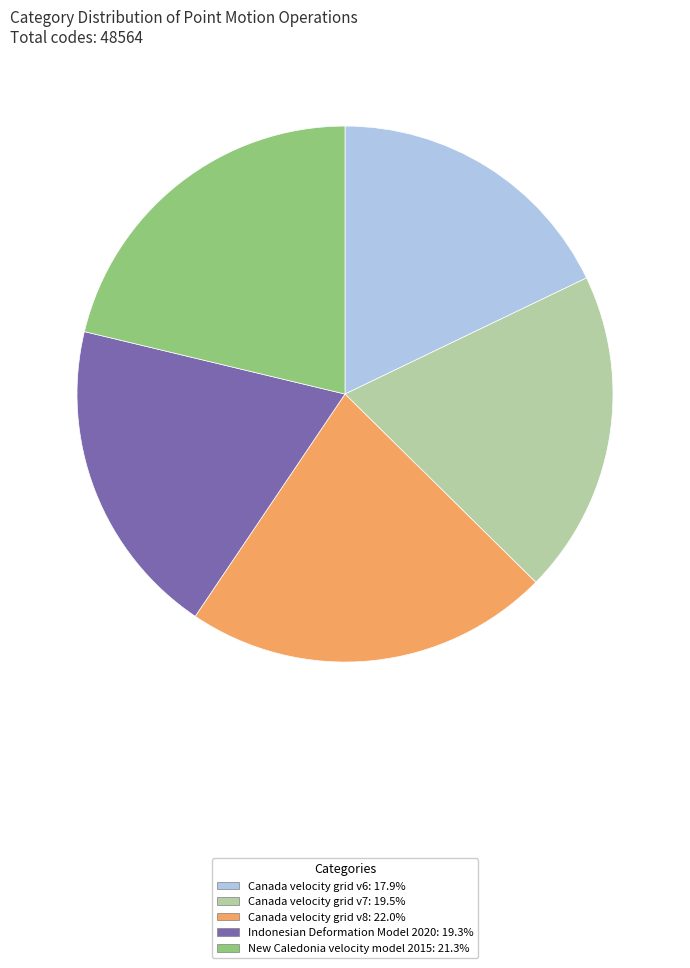

Approximately how many times larger is the value at Indonesian Deformation Model 2020 compared to Canada velocity grid v7?

1.0